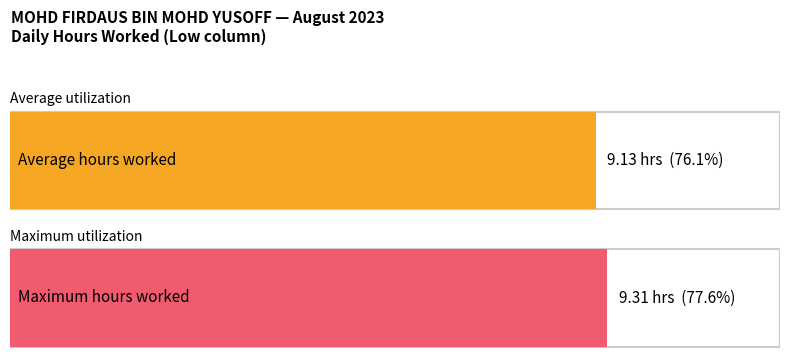

What is the sum of all Low values?

191.7